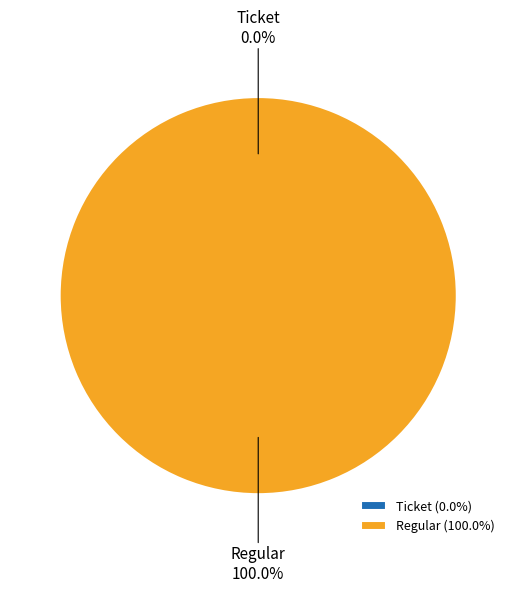

Does Regular represent more than half of the total?

Yes